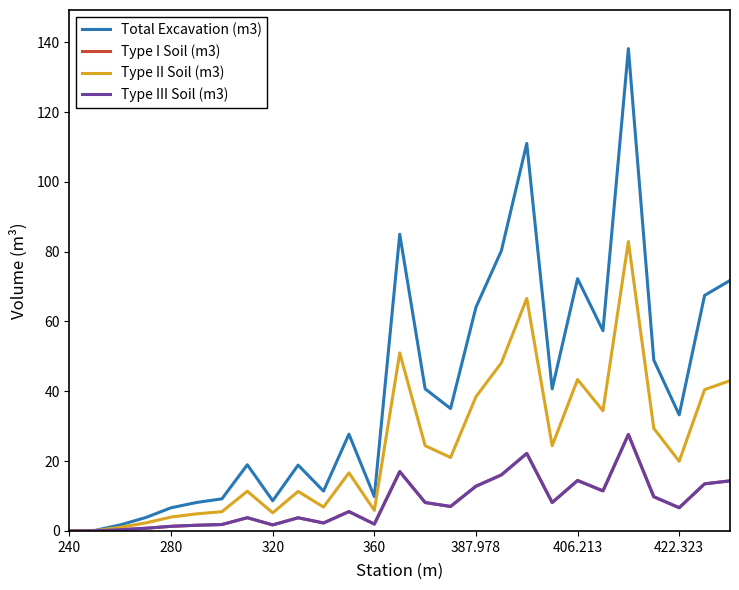

Is this an area chart (filled region under the line)?

No